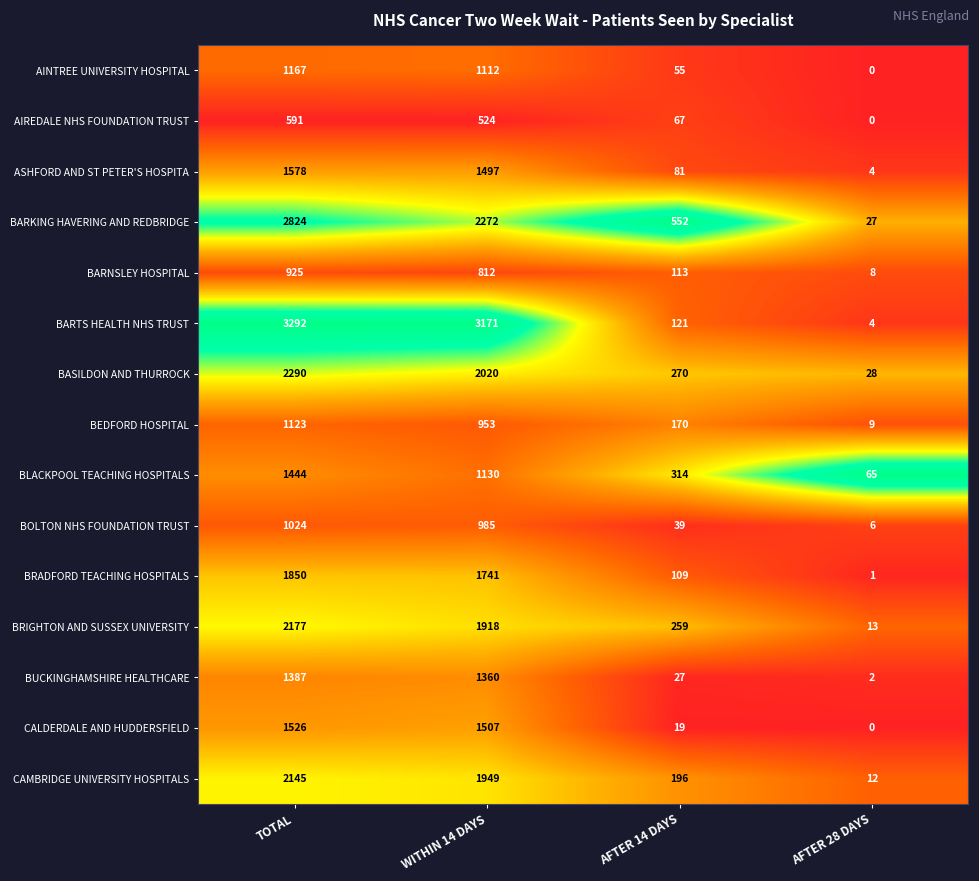

What is the sum of all BARKING HAVERING AND REDBRIDGE values?

5675